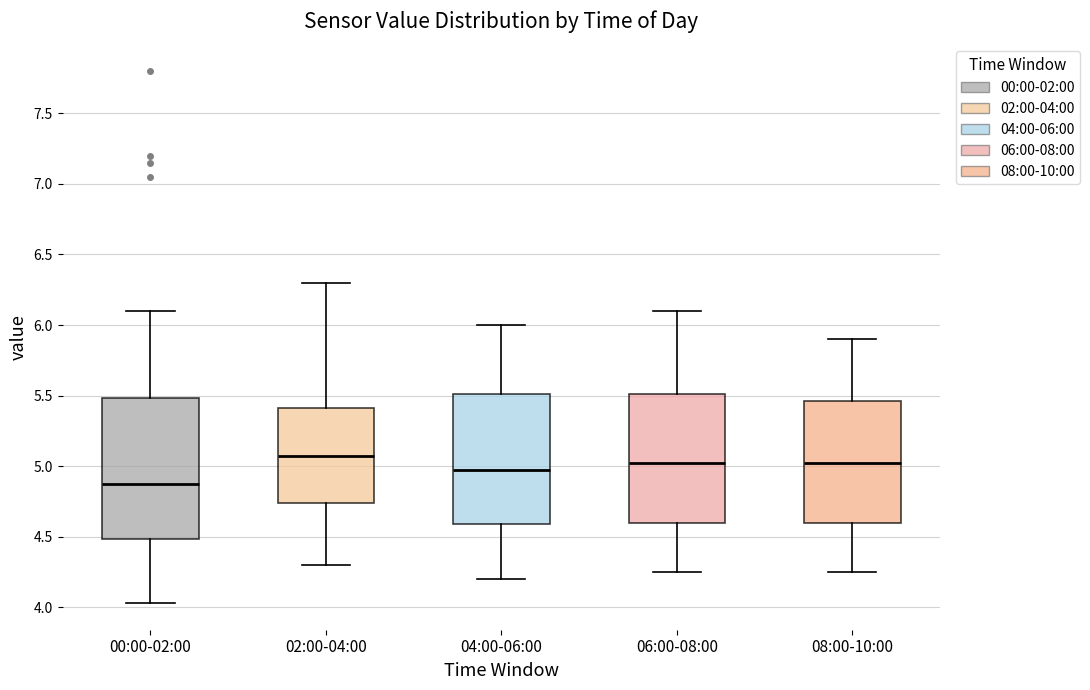

Comparing the boxes themselves (not the whiskers), which one is the tallest?

00:00-02:00